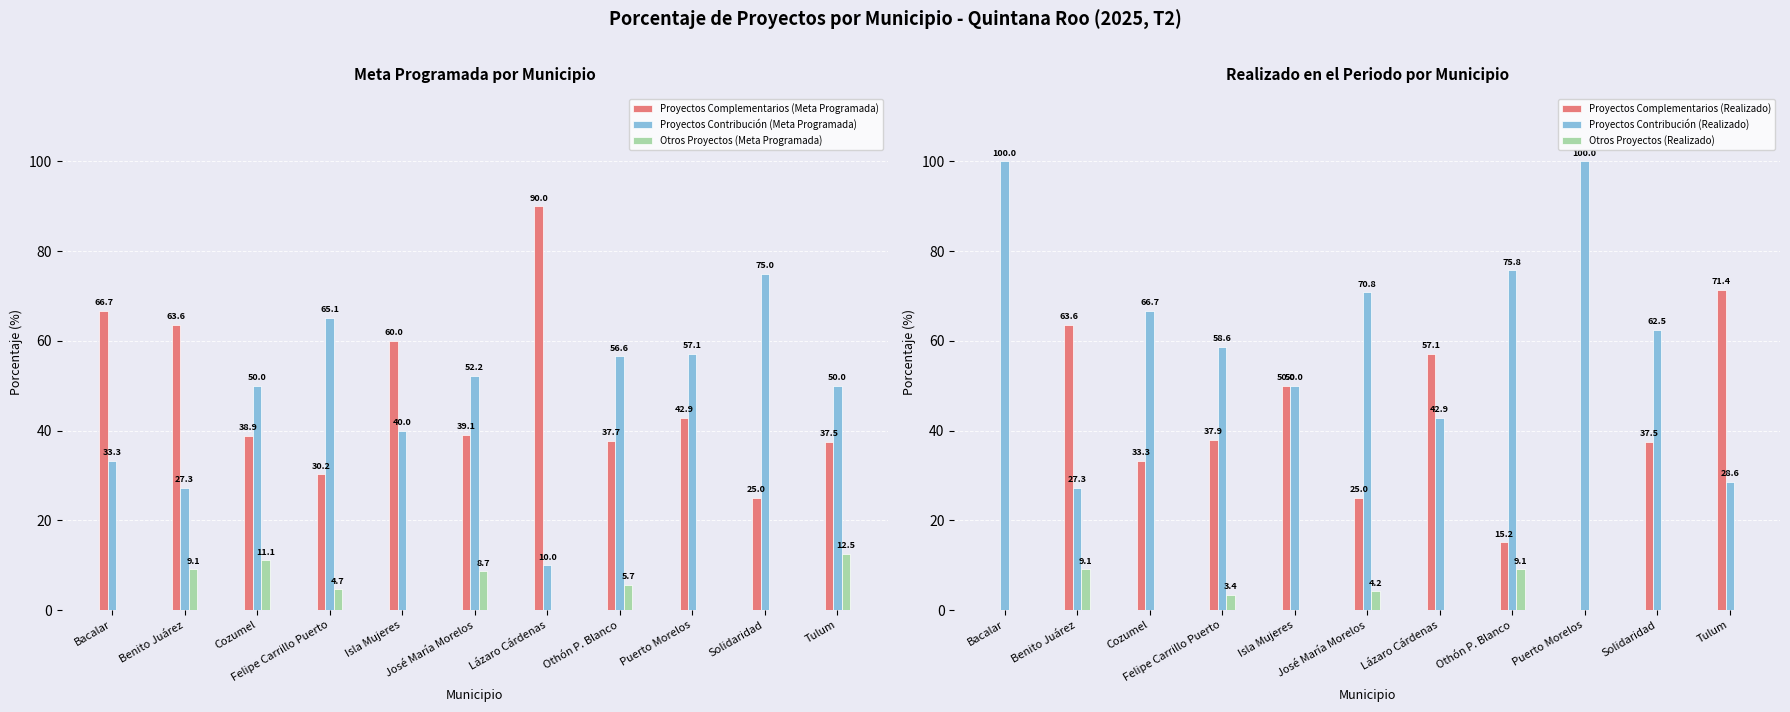

At Solidaridad, list the series in order from largest to smallest.

Proyectos Contribución (Meta Programada), Proyectos Contribución (Realizado), Proyectos Complementarios (Realizado), Proyectos Complementarios (Meta Programada), Otros Proyectos (Meta Programada), Otros Proyectos (Realizado)